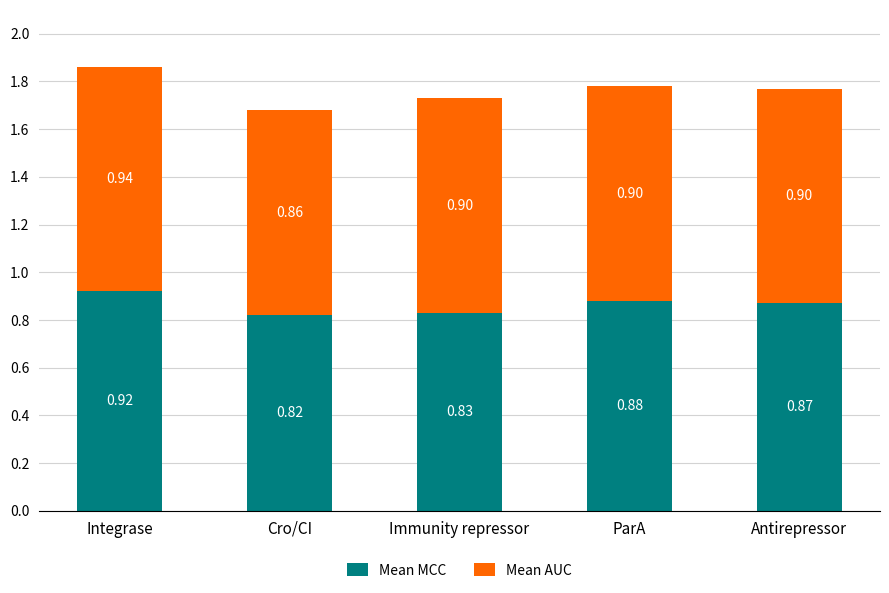

What is the total value across all series at Immunity repressor?

1.7